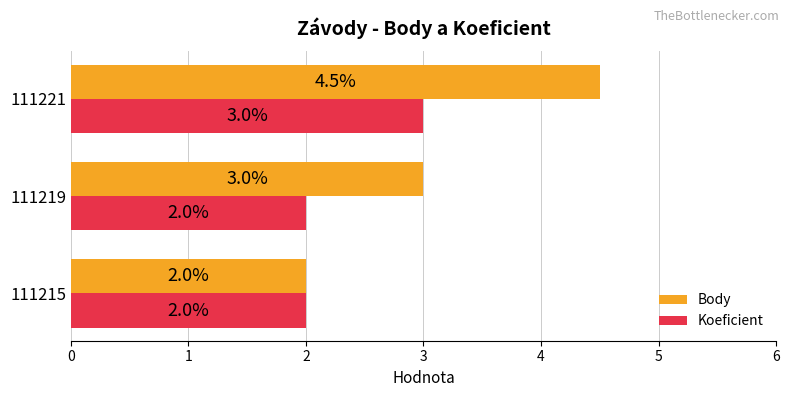

How many categories are shown in the chart?

3